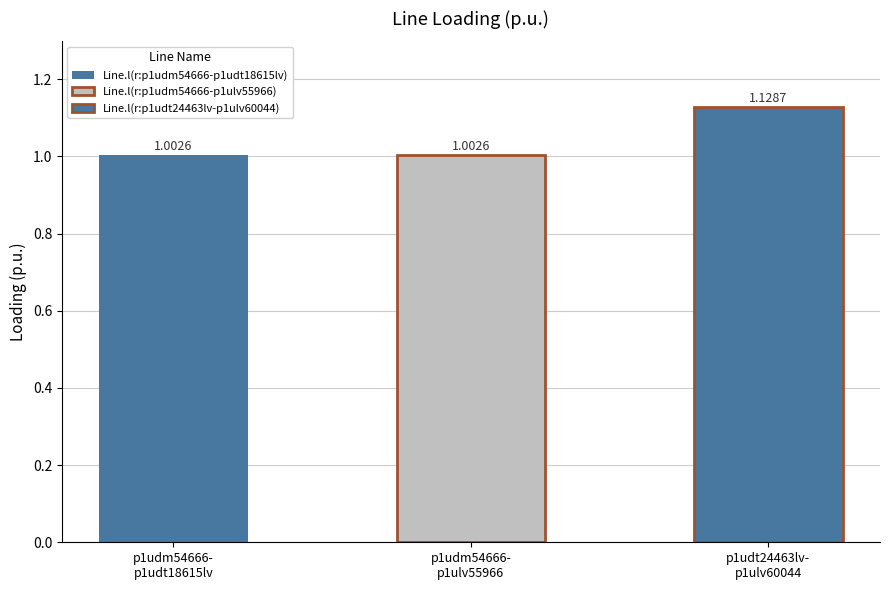

What is the greatest value displayed?

1.1